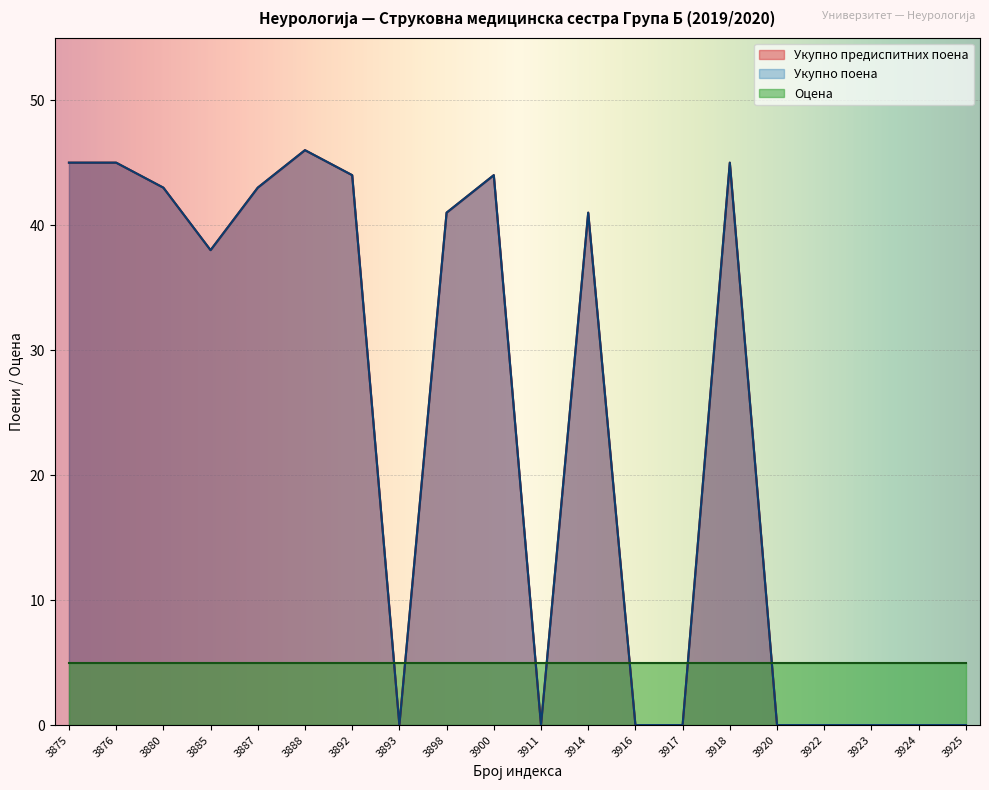

The Укупно поена (col_10) series shows 68 at 3900. True or false?

False